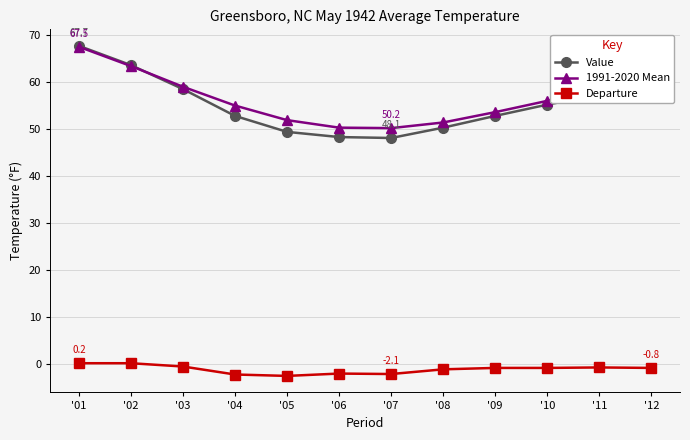

Which label corresponds to the largest value in the chart?

'01